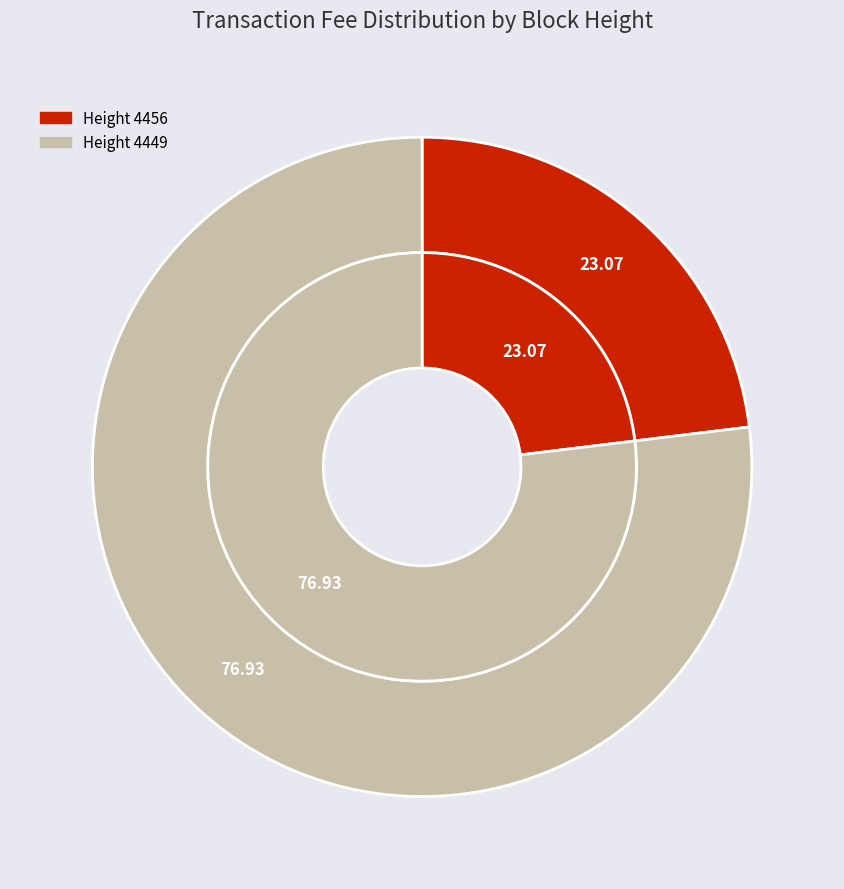

Does 4449 represent more than half of the total?

Yes